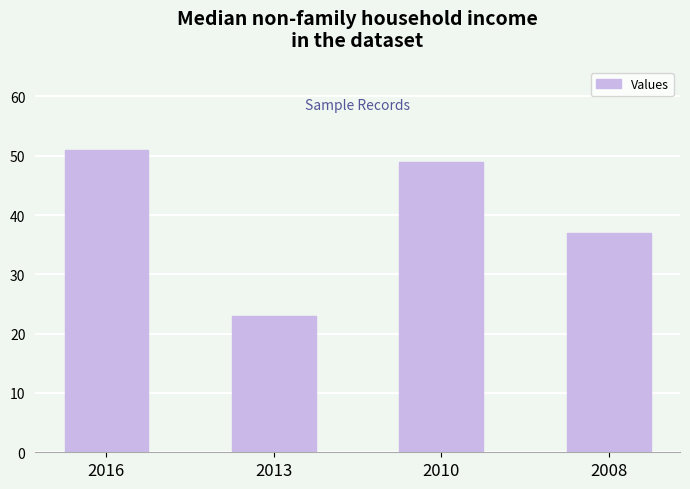

Reading left to right, extract all data points from this chart.

2016=51	2013=23	2010=49	2008=37